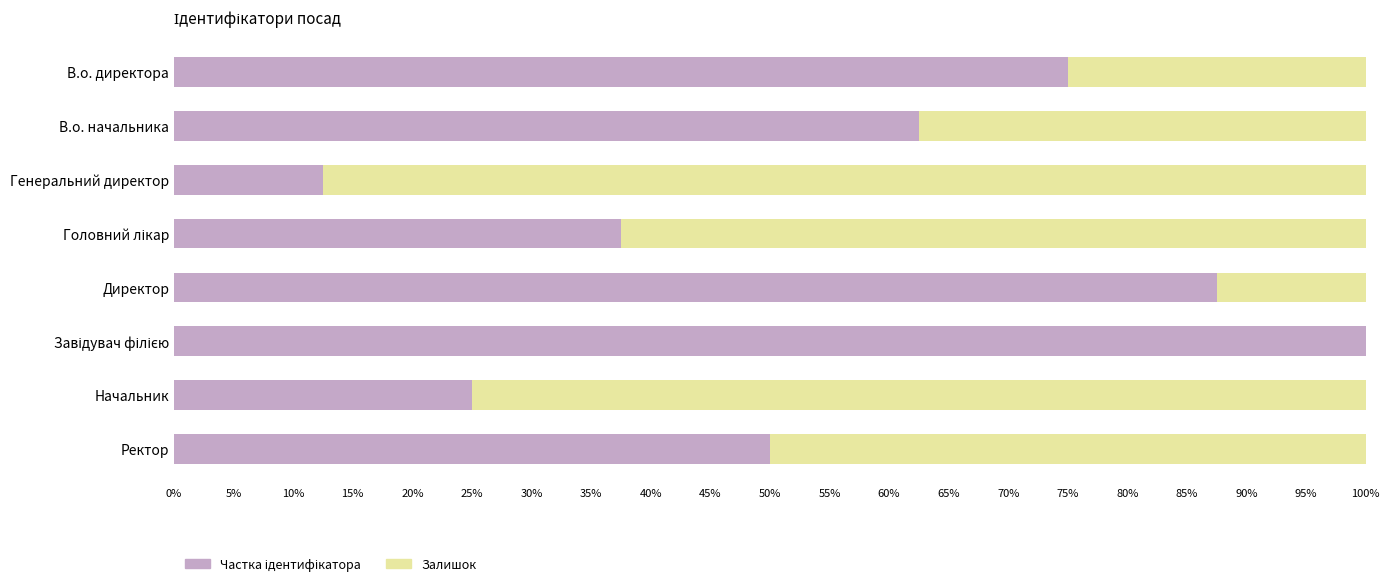

At how many categories does at least one series exceed 0?

8